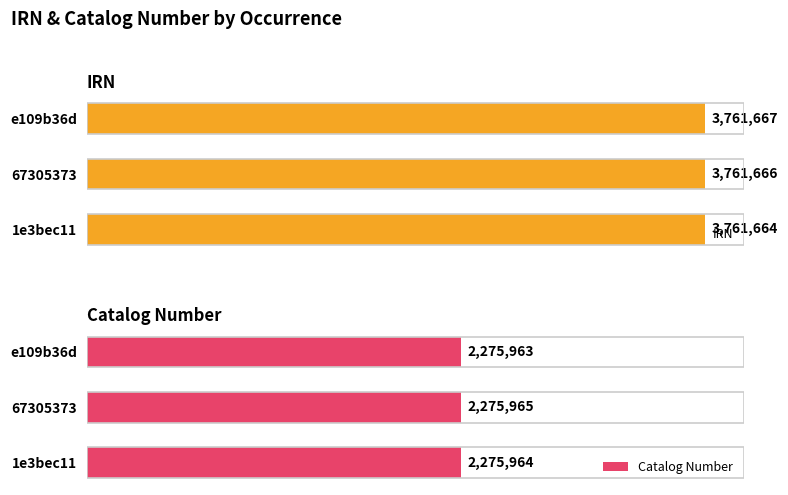

What value does the IRN series have at 67305373?

3761666